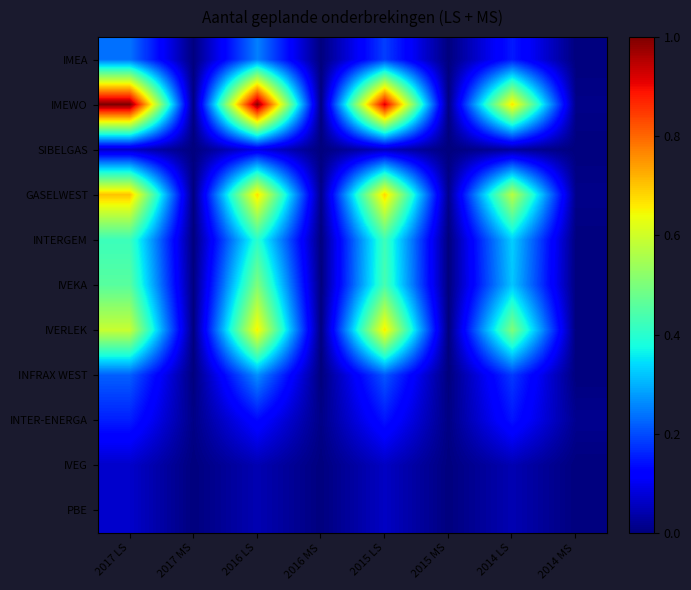

At how many categories does at least one series exceed 0?

8